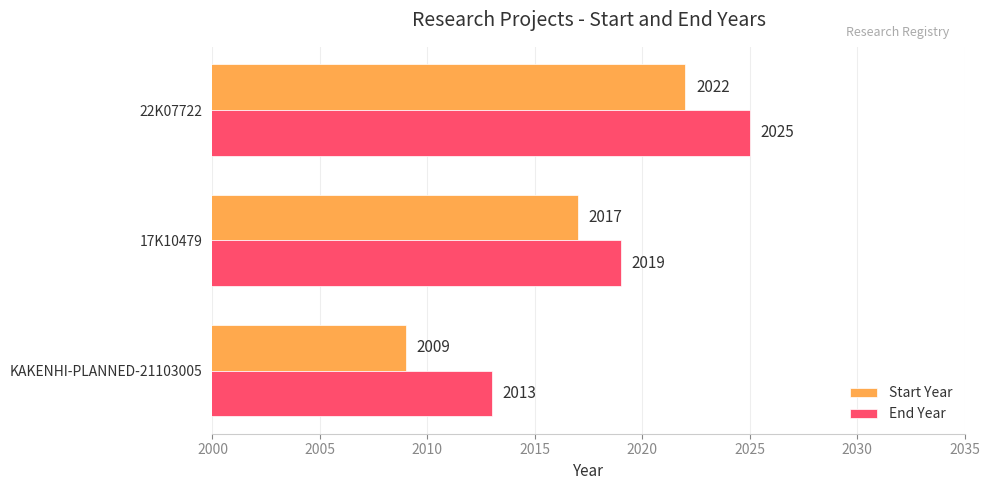

Which category has the lowest value across all series?

KAKENHI-PLANNED-21103005